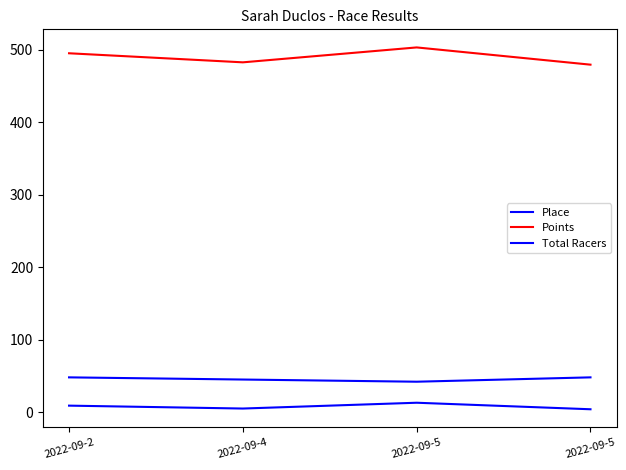

Reading right to left, list all the values displayed in this chart.

Place: 2022-09-5=4.0	2022-09-5=13.0	2022-09-4=5.0	2022-09-2=9.0
Points: 2022-09-5=479.3	2022-09-5=503.1	2022-09-4=482.5	2022-09-2=495.0
Total Racers: 2022-09-5=48.0	2022-09-5=42.0	2022-09-4=45.0	2022-09-2=48.0